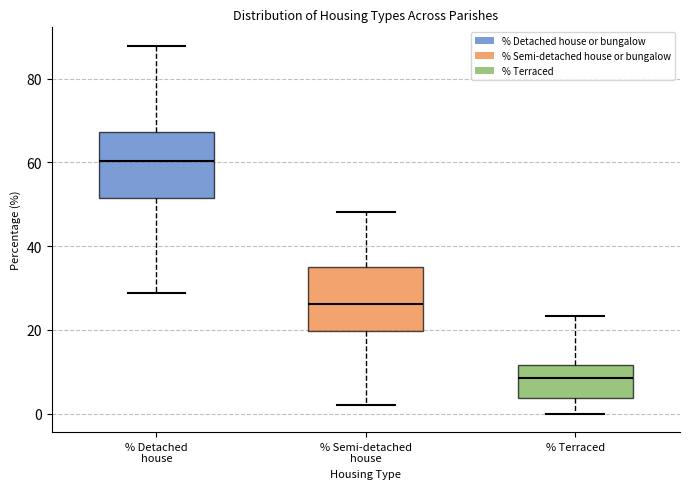

Which box's median line is the highest?

% Detached house